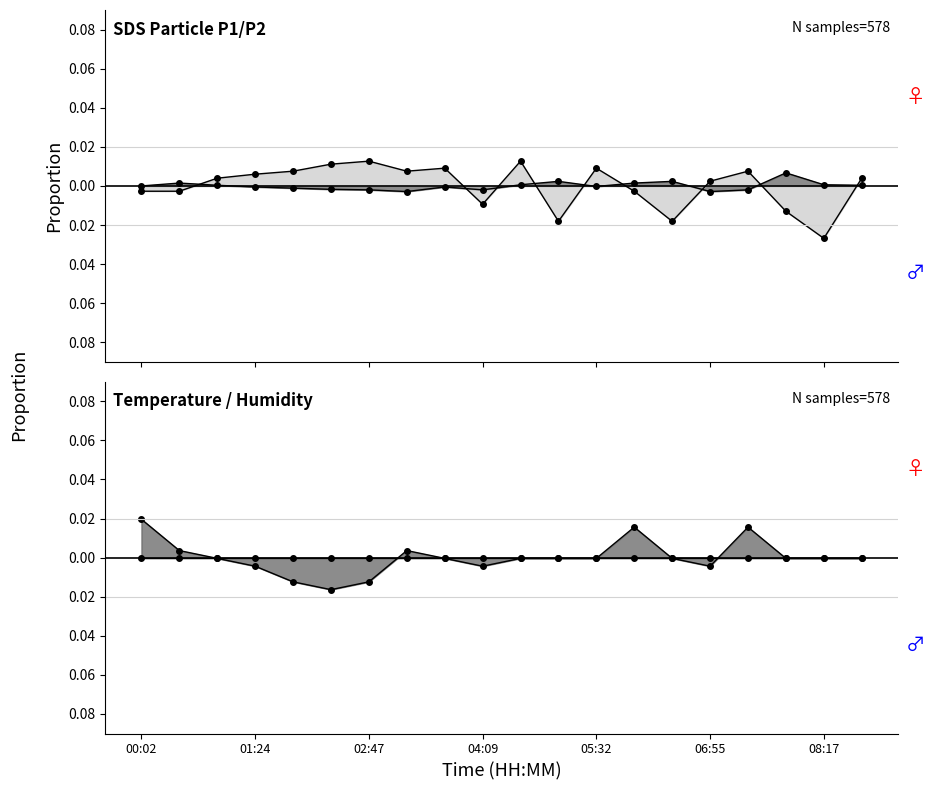

After their last crossing, which series has the higher values: SDS_P2 or SDS_P1?

SDS_P2